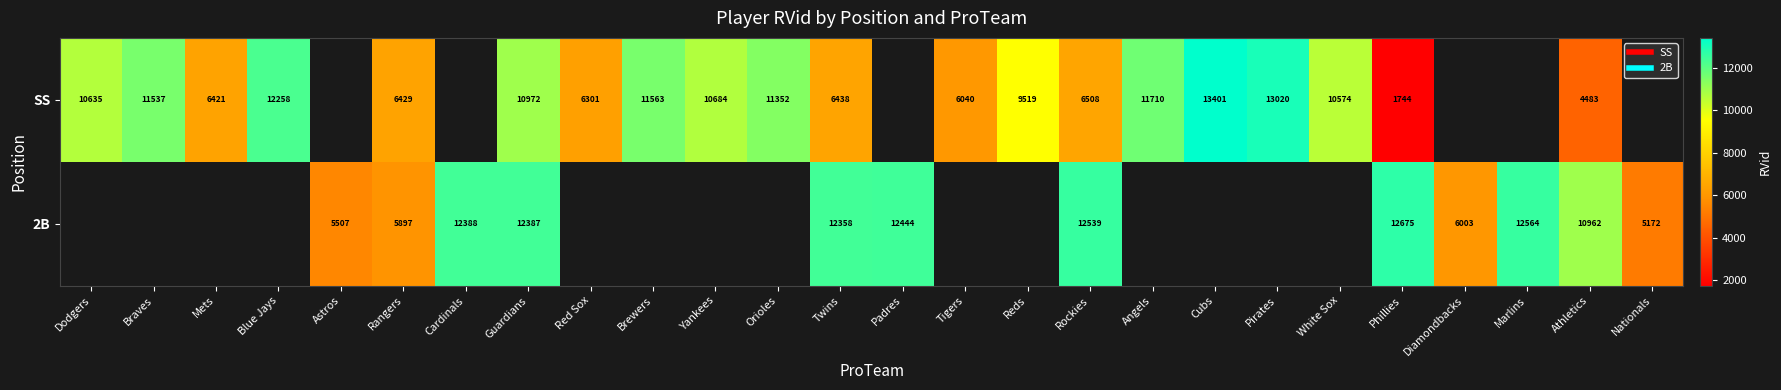

What is the lowest value of the SS series?

1744.0